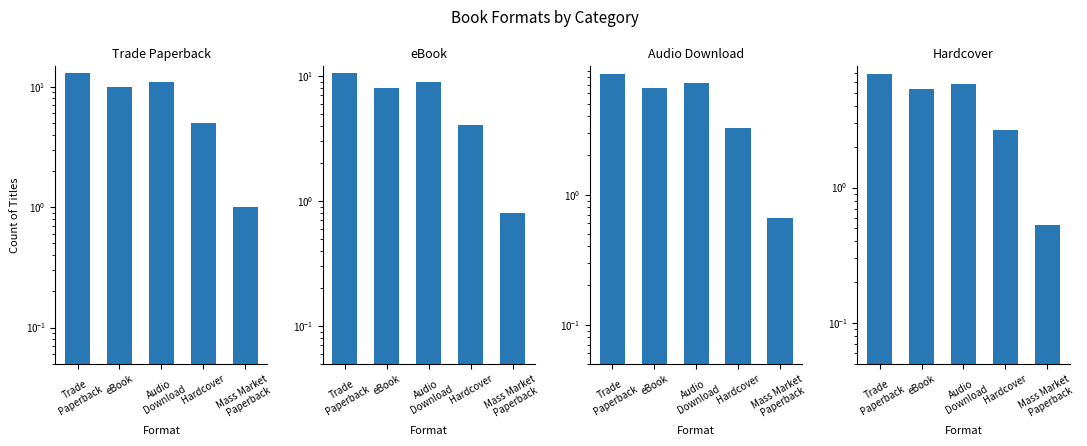

What are all the series names shown in the legend?

Trade Paperback, eBook, Audio Download, Hardcover